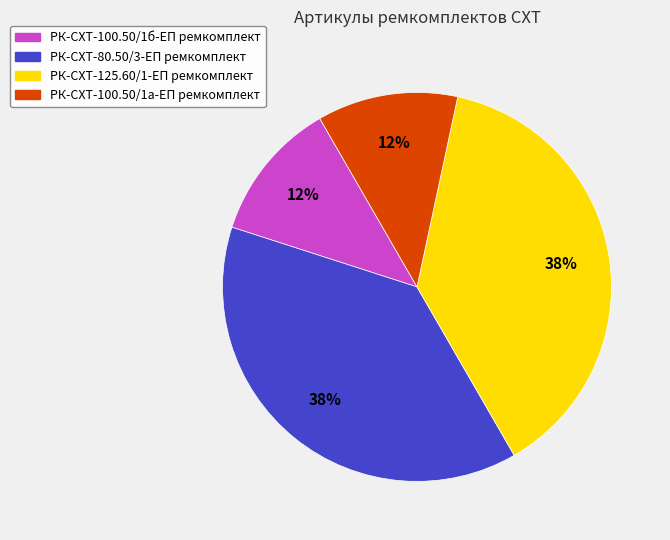

To the nearest percent, what percentage of the pie is РК-СХТ-125.60/1-ЕП ремкомплект?

38%